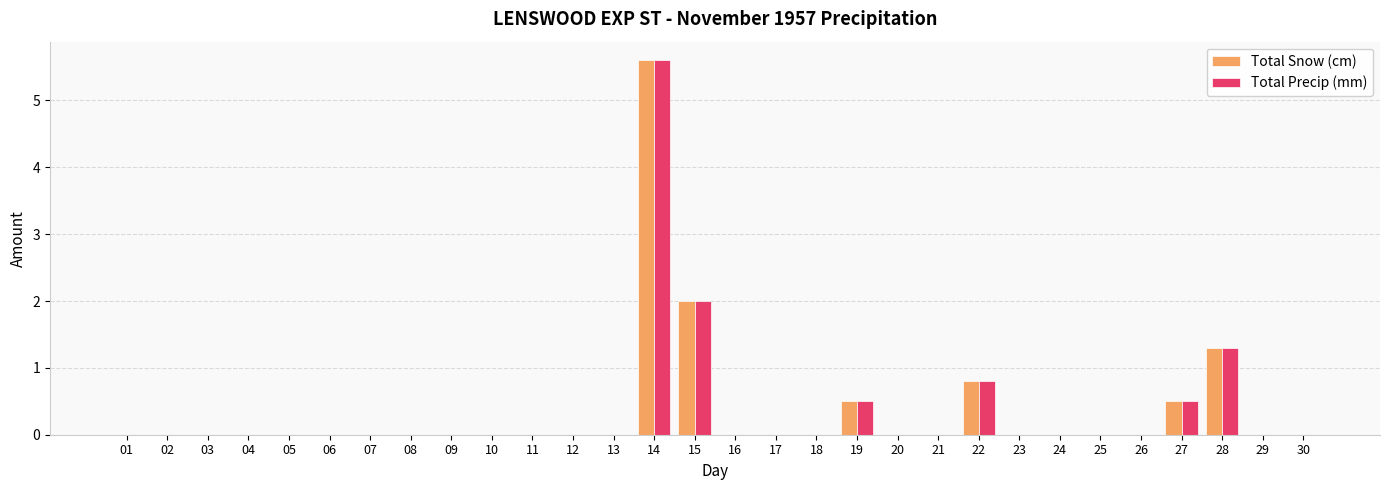

Reading right to left, extract all data points from this chart.

Total Snow (cm): 30=0.0	29=0.0	28=1.3	27=0.5	26=0.0	25=0.0	24=0.0	23=0.0	22=0.8	21=0.0	20=0.0	19=0.5	18=0.0	17=0.0	16=0.0	15=2.0	14=5.6	13=0.0	12=0.0	11=0.0	10=0.0	09=0.0	08=0.0	07=0.0	06=0.0	05=0.0	04=0.0	03=0.0	02=0.0	01=0.0
Total Precip (mm): 30=0.0	29=0.0	28=1.3	27=0.5	26=0.0	25=0.0	24=0.0	23=0.0	22=0.8	21=0.0	20=0.0	19=0.5	18=0.0	17=0.0	16=0.0	15=2.0	14=5.6	13=0.0	12=0.0	11=0.0	10=0.0	09=0.0	08=0.0	07=0.0	06=0.0	05=0.0	04=0.0	03=0.0	02=0.0	01=0.0